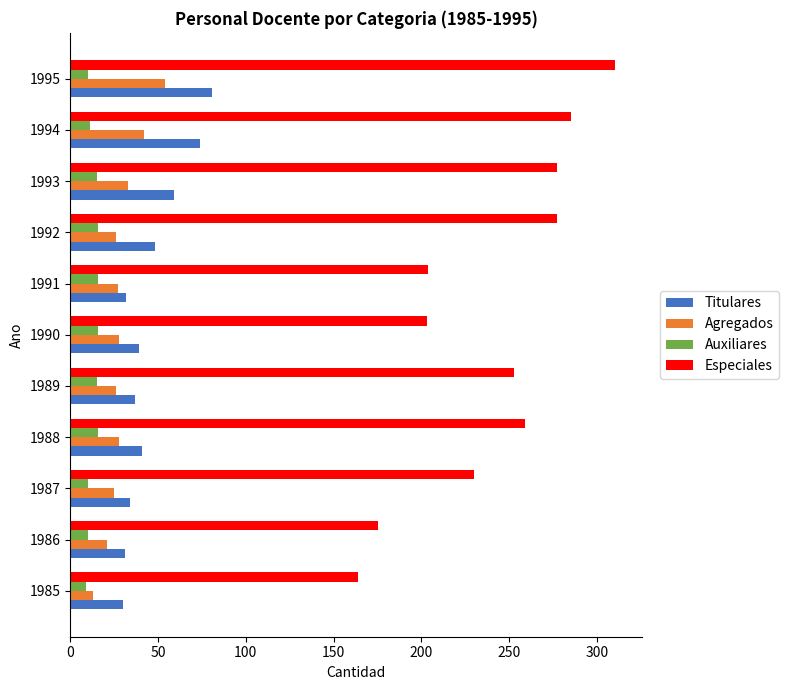

What is the maximum value shown in the chart?

310